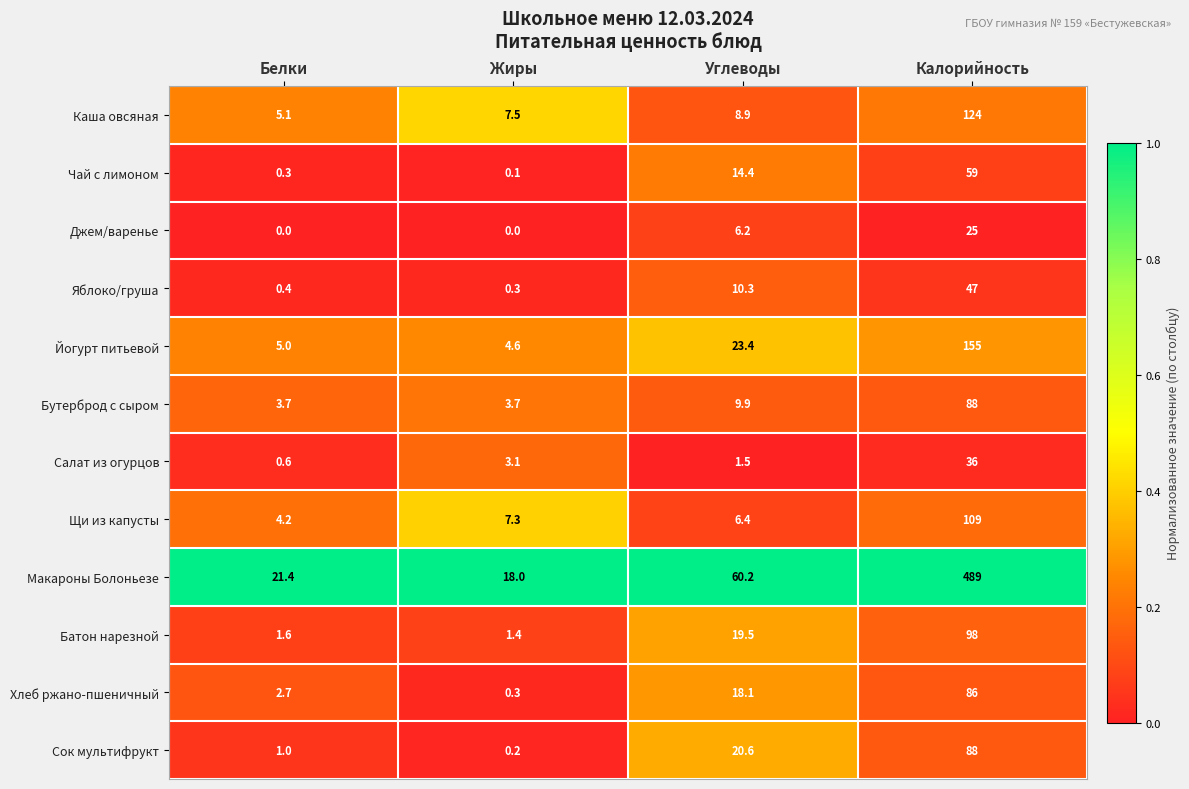

Which category has the highest value in the Салат из огурцов series?

Калорийность